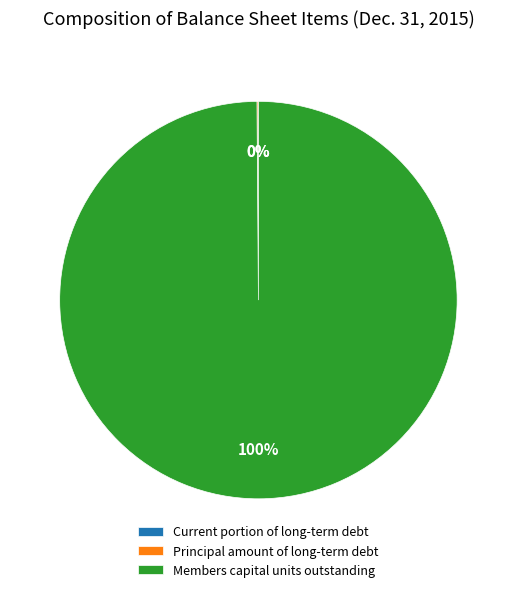

What percentage is the Members capital units outstanding slice, to the nearest percent?

100%